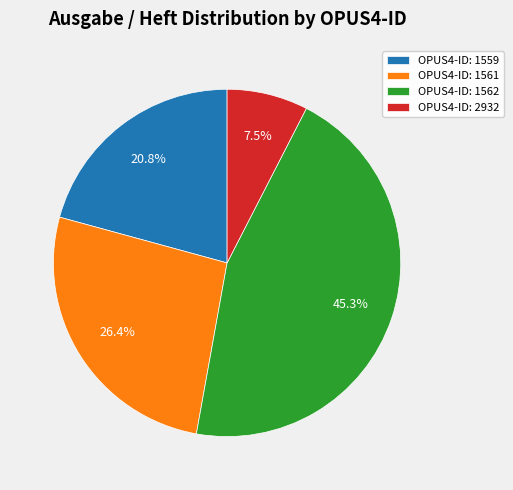

What is the ratio of the value at OPUS4-ID: 1561 to the value at OPUS4-ID: 1562?

0.6